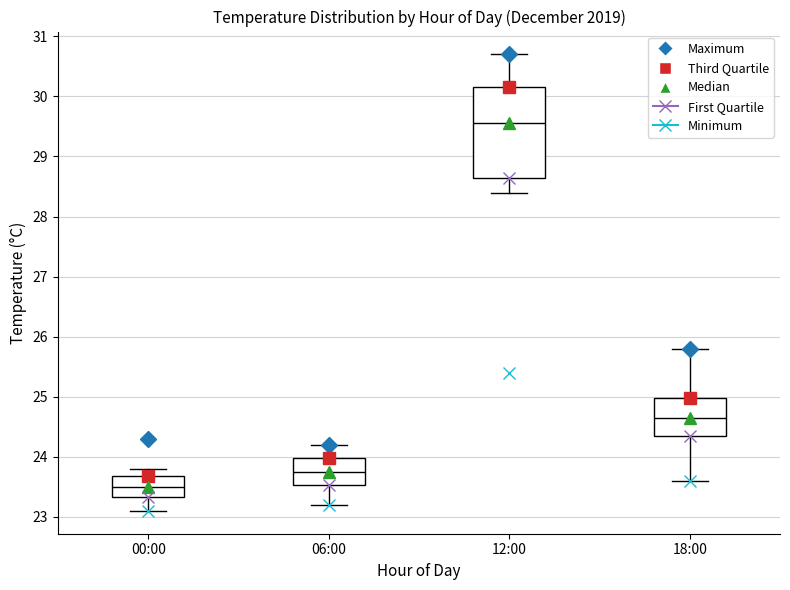

Which box is the tallest, from its lower edge to its upper edge?

12:00